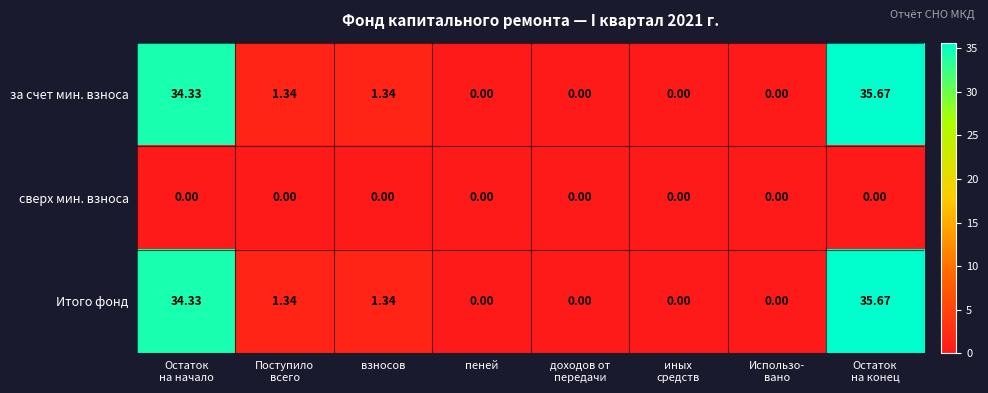

What is the maximum value shown in the chart?

35.7